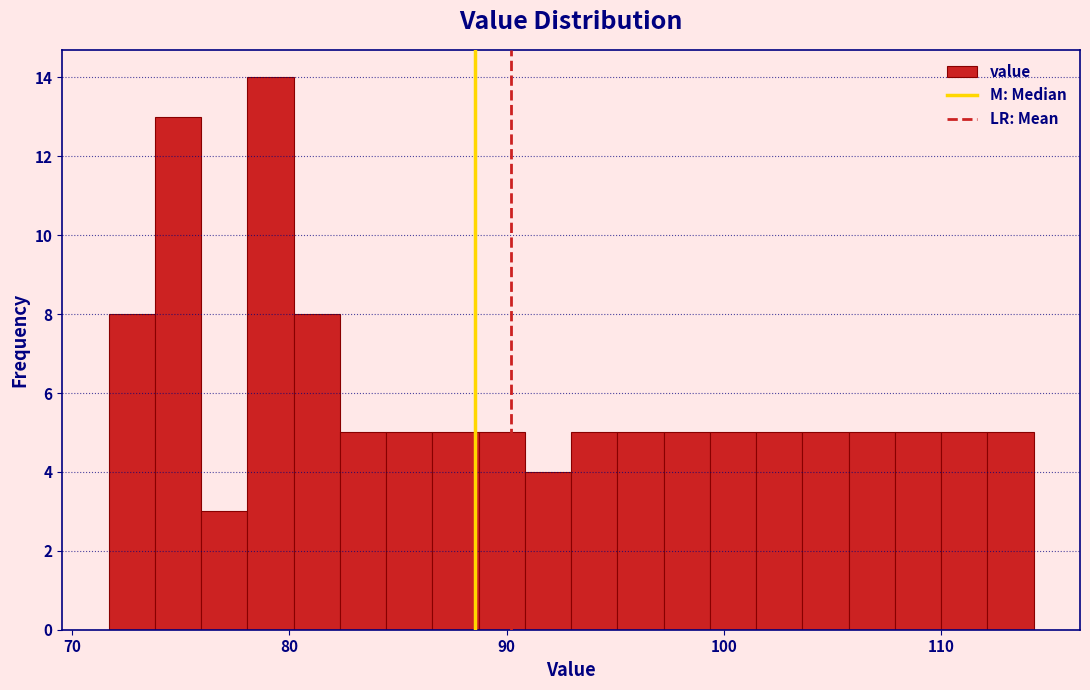

Around what value on the x-axis is the tallest bar? Give the approximate position of its centre, as read against the axis.

79